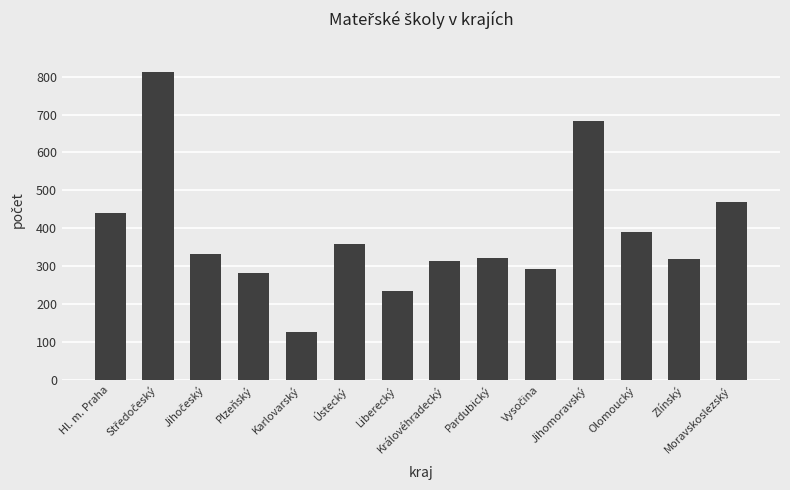

Which has a higher value, Moravskoslezský or Hl. m. Praha?

Moravskoslezský